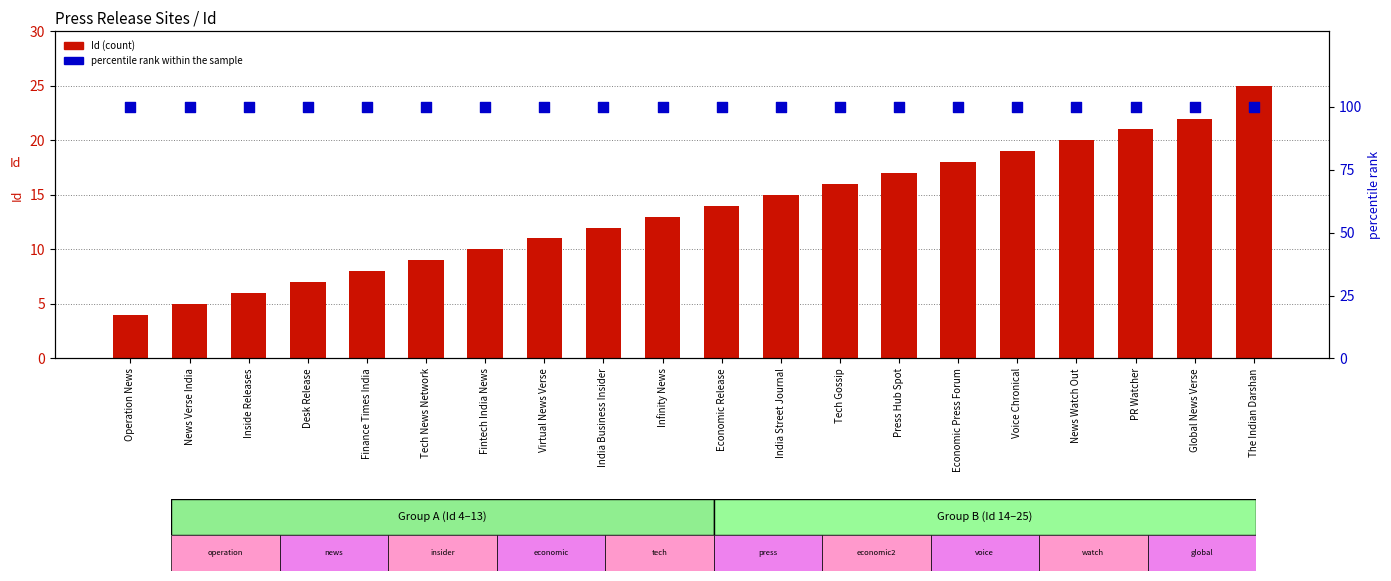

What is the total value across all series at PR Watcher?

121